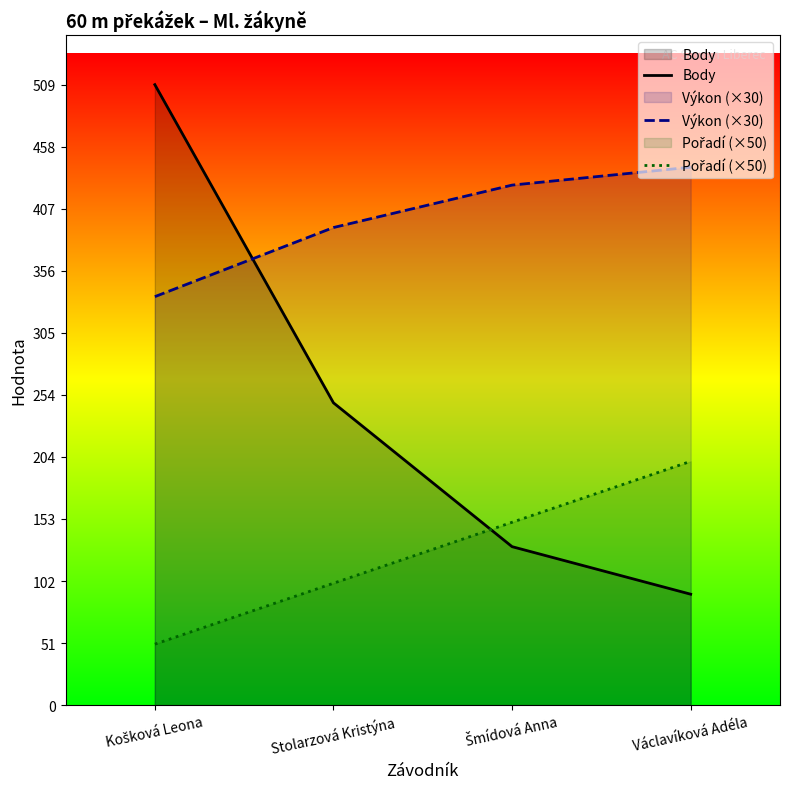

Rank the series by their maximum value, from lowest to highest.

Pořadí (×50), Výkon (×30), Body